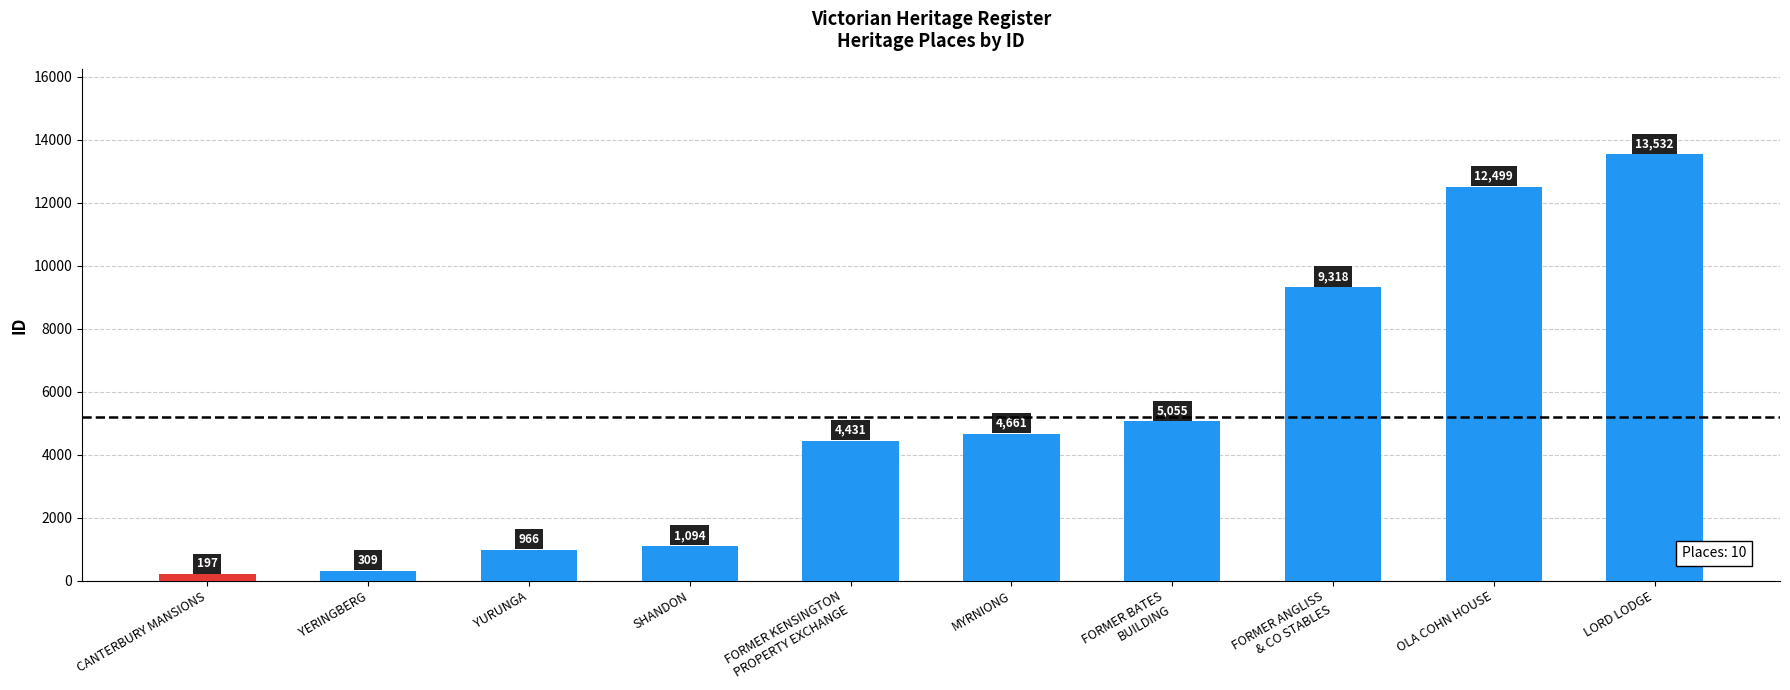

List the labels in order of value, smallest first.

CANTERBURY MANSIONS, YERINGBERG, YURUNGA, SHANDON, FORMER KENSINGTON
PROPERTY EXCHANGE, MYRNIONG, FORMER BATES
BUILDING, FORMER ANGLISS
& CO STABLES, OLA COHN HOUSE, LORD LODGE